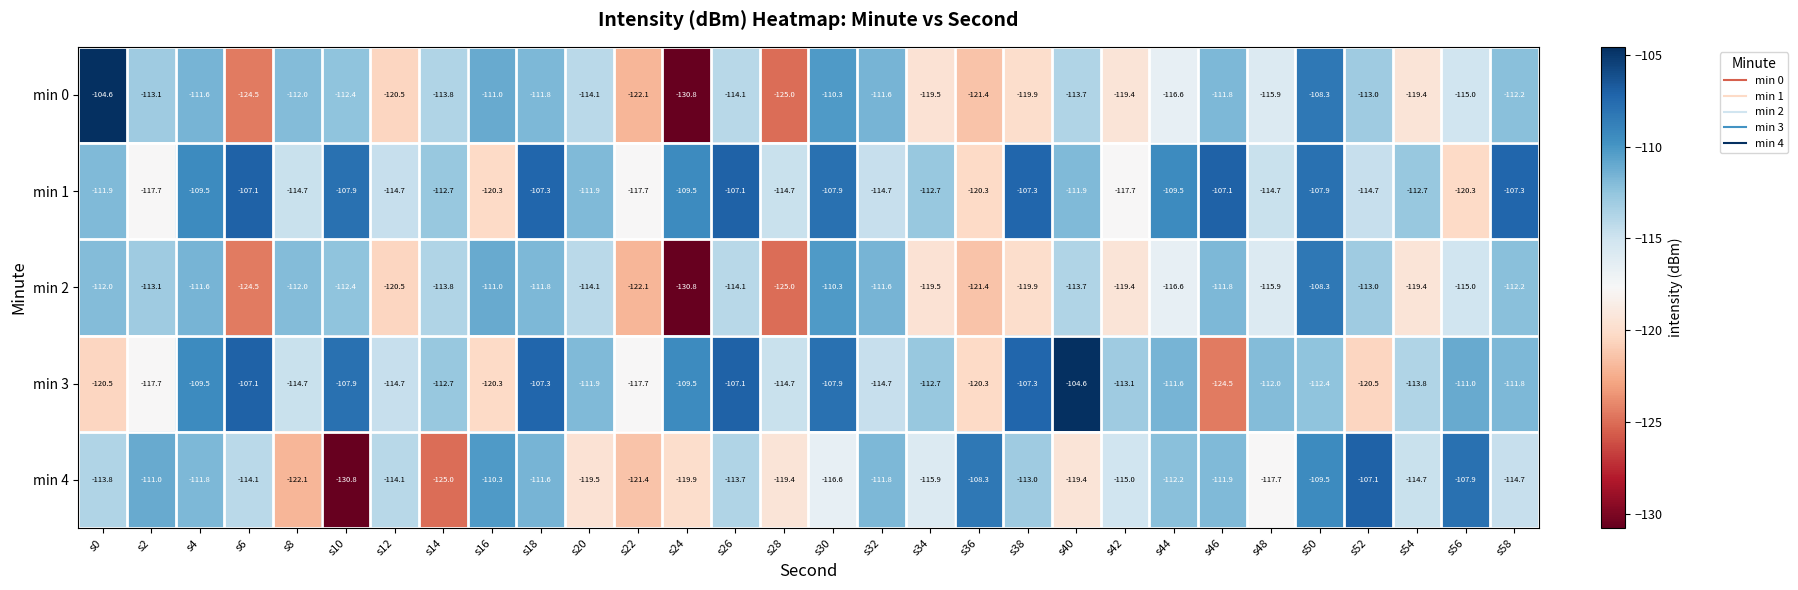

How many values in the min 1 series exceed -111?

12